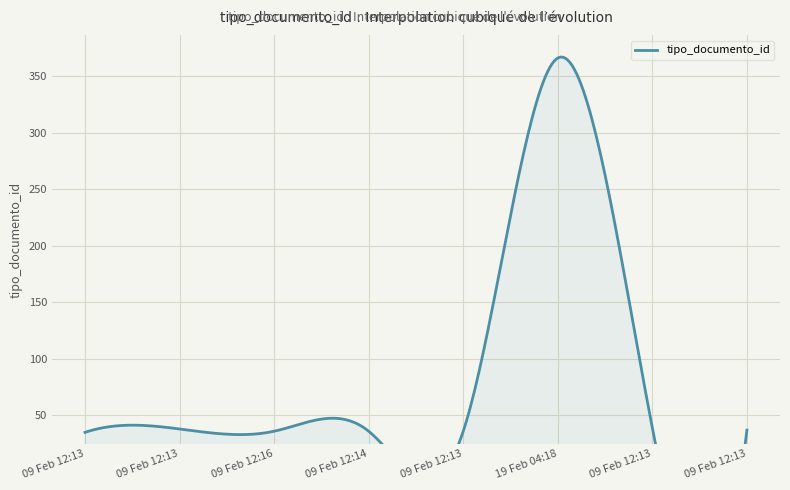

True or false: the data shows 13 at 2021-02-09 12:13:08.

False